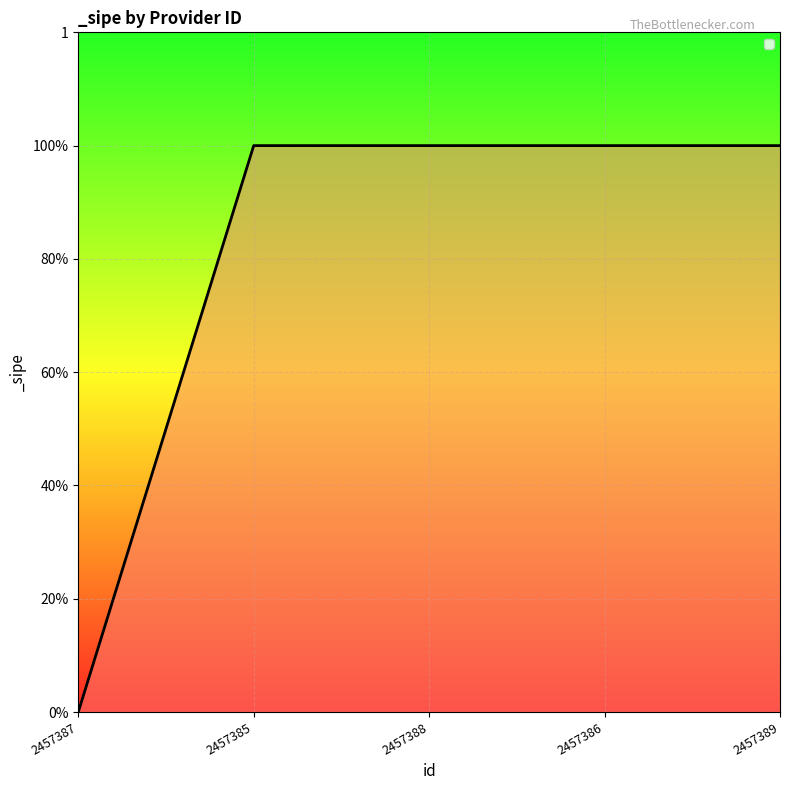

What is the change in value from 2457387 to 2457389?

+1